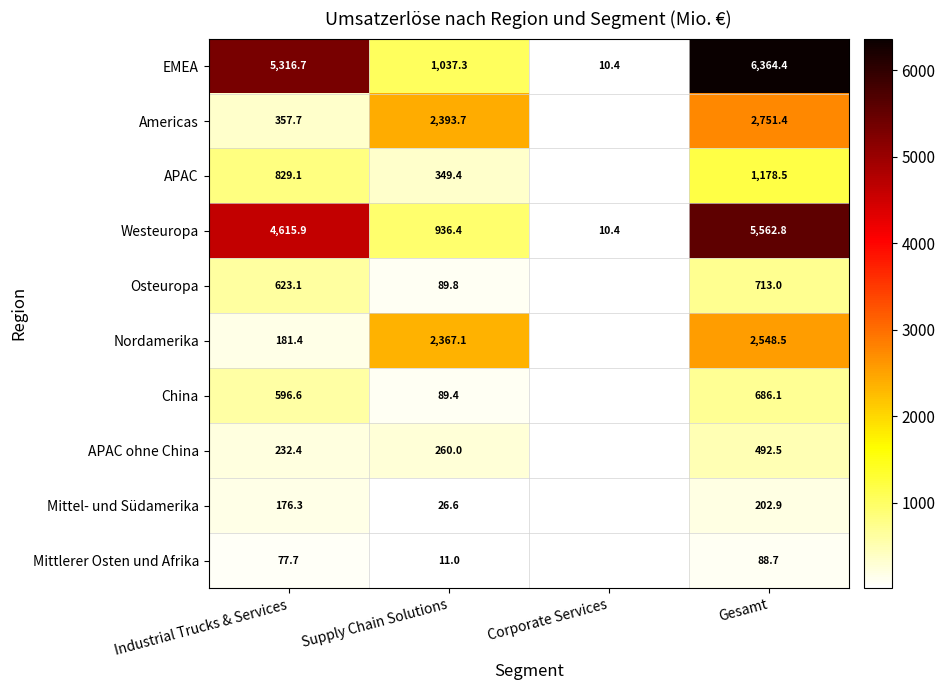

Rank the series at Supply Chain Solutions from lowest to highest value.

Mittlerer Osten und Afrika, Mittel- und Südamerika, China, Osteuropa, APAC ohne China, APAC, Westeuropa, EMEA, Nordamerika, Americas